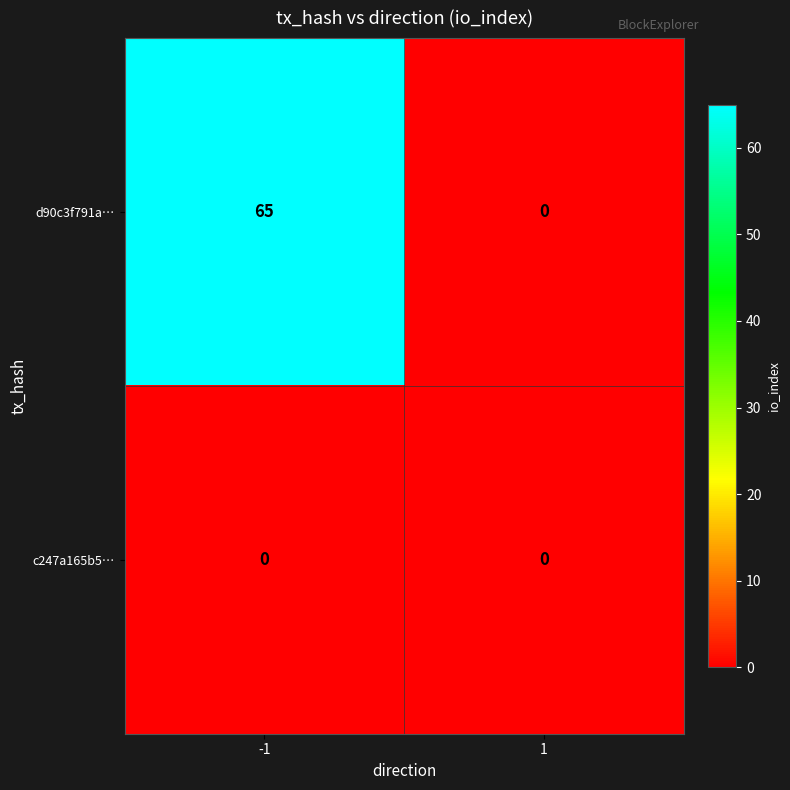

List the series in order of their peak value, lowest first.

c247a165b5…, d90c3f791a…